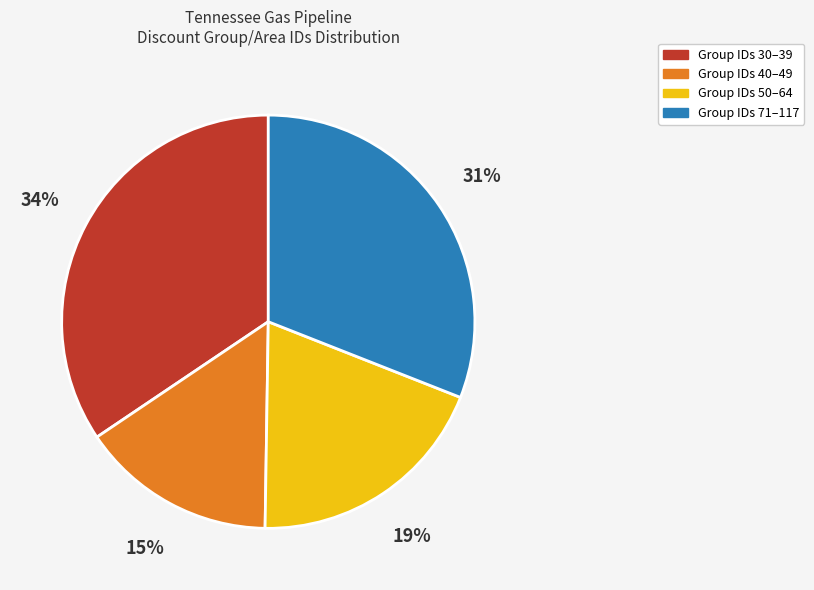

How many segments does this pie chart have?

4